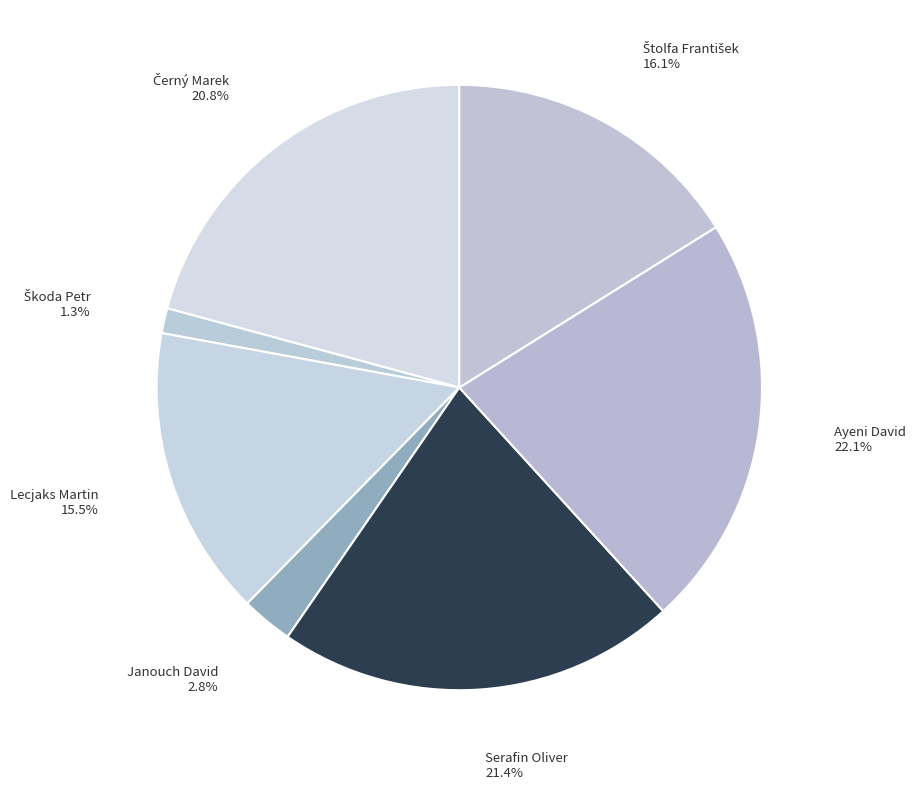

To the nearest percent, what is the difference between the largest and smallest slice percentages?

21%